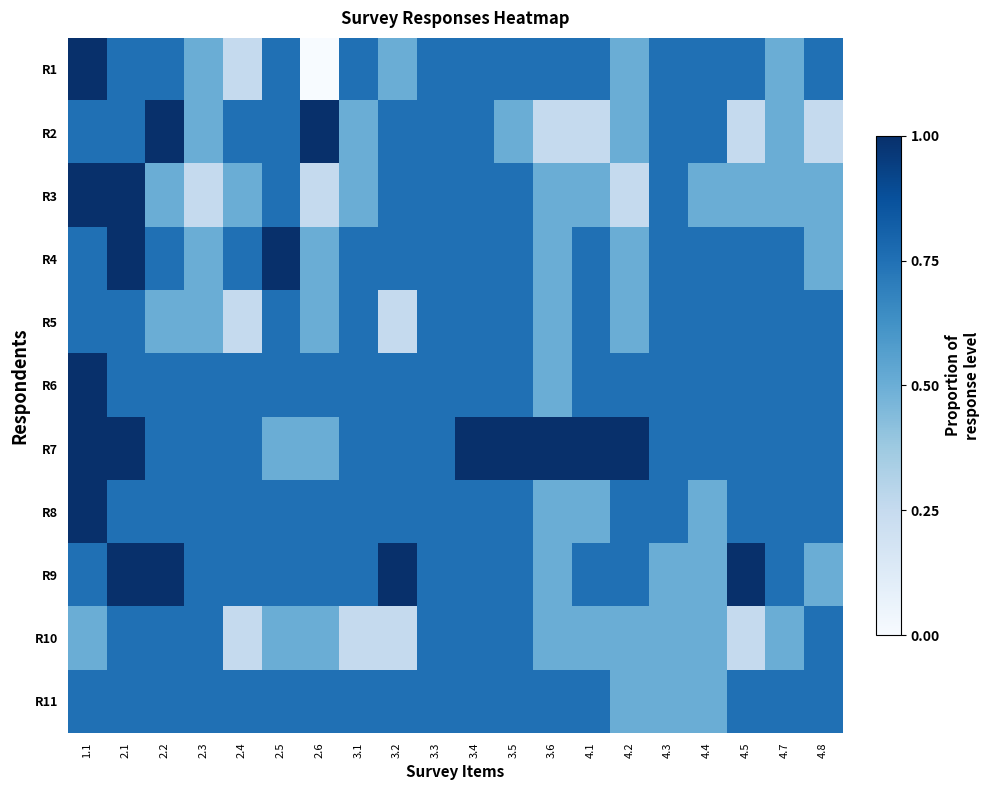

Which series has the largest total across all categories?

R7